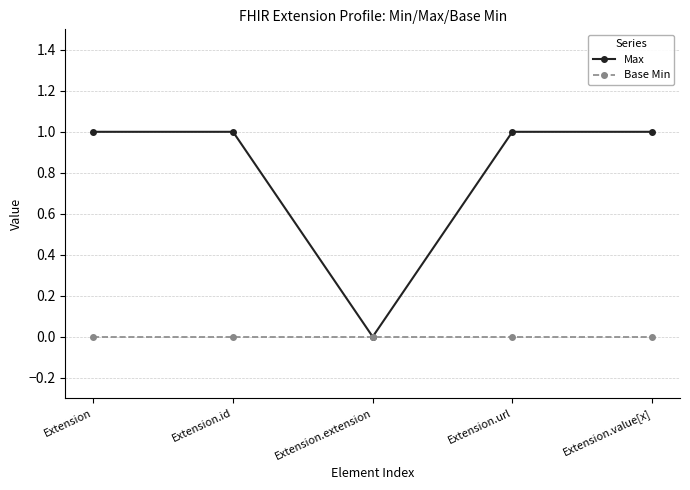

At which category does Max reach its first local valley?

Extension.extension